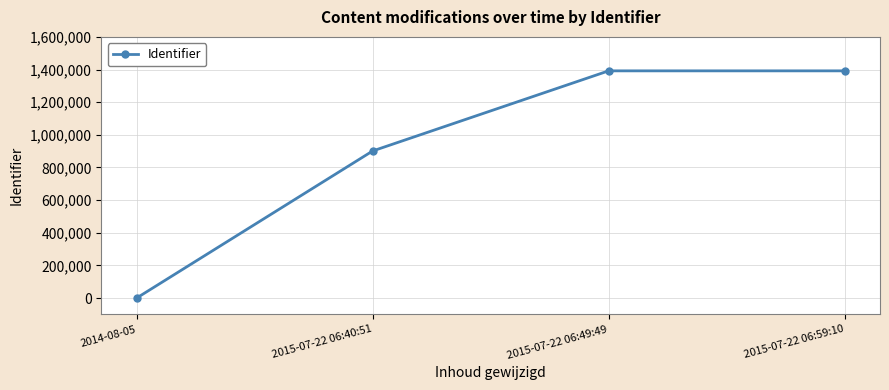

What is the label of the 2nd point from the left?

2015-07-22 06:40:51